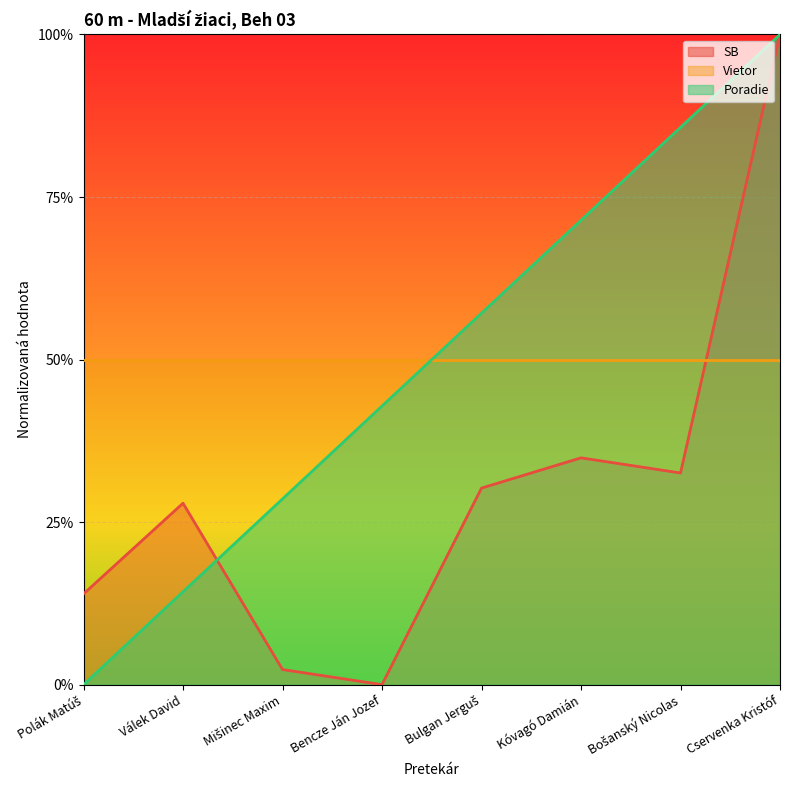

At how many categories does at least one series exceed 0?

8